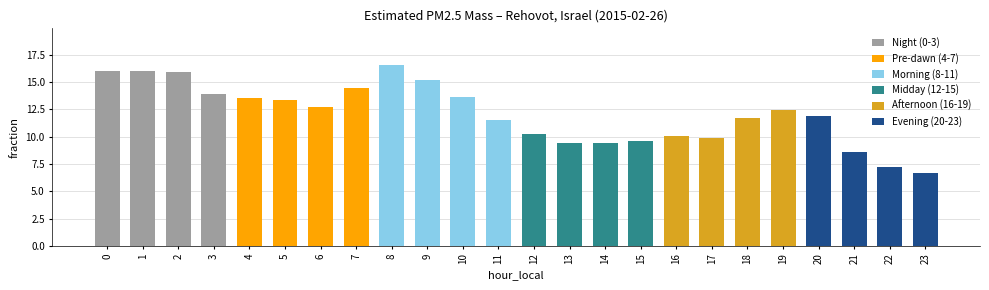

What is the value of the 23rd bar from the left?

7.2